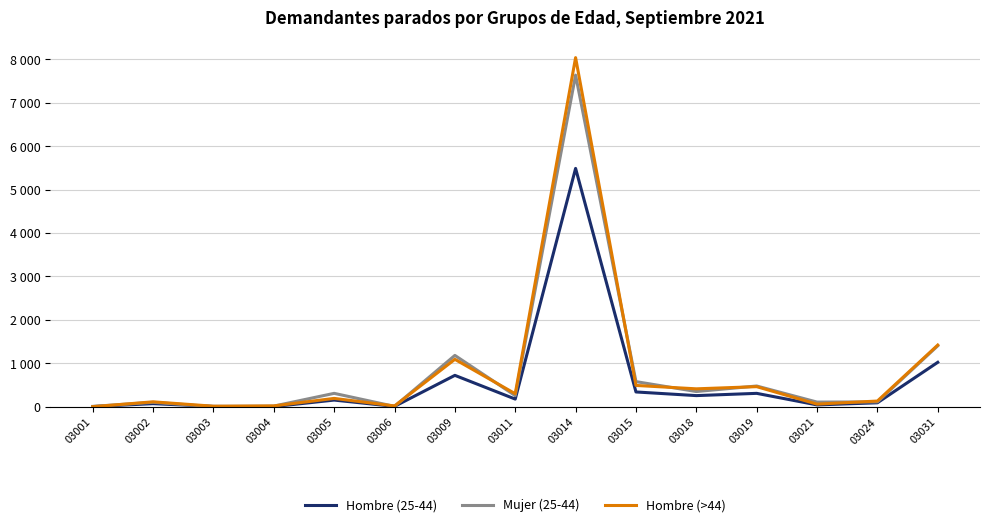

Rank the series at 03024 from lowest to highest value.

Hombre (25-44), Mujer (25-44), Hombre (>44)